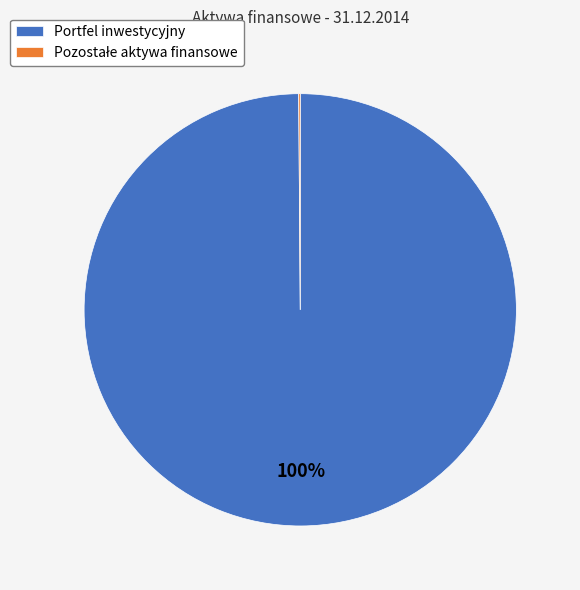

To the nearest percent, what percentage of the pie is Portfel inwestycyjny?

100%